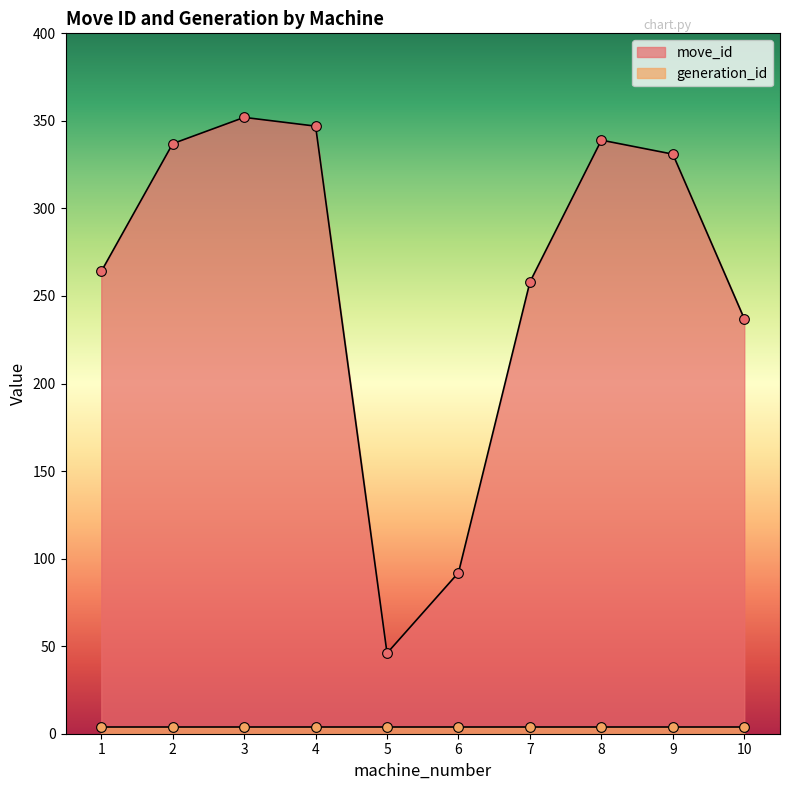

The value of move_id at 6 is 31. True or false?

False